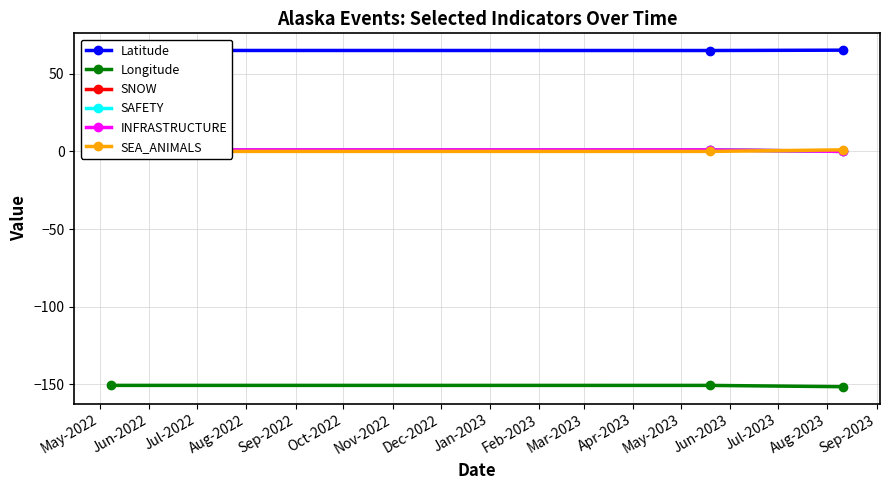

Reading left to right, transcribe all the data shown in this chart.

Latitude: 65.0	65.0	65.2
Longitude: -150.6	-150.6	-151.5
SNOW: 1.0	1.0	0.0
SAFETY: 1.0	1.0	0.0
INFRASTRUCTURE: 1.0	1.0	0.0
SEA_ANIMALS: 0.0	0.0	1.0